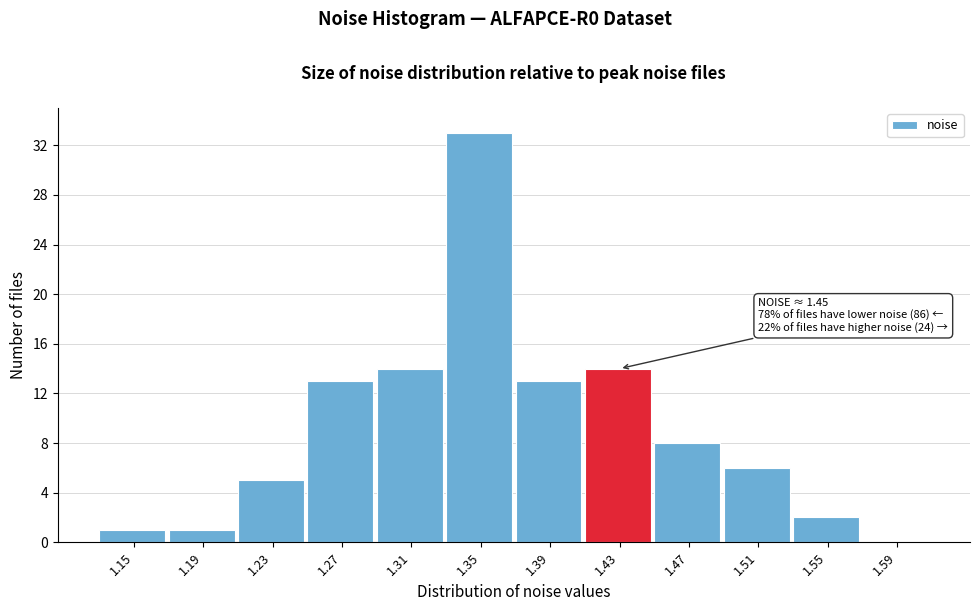

Reading right to left, list all the values displayed in this chart.

1.59=0	1.55=2	1.51=6	1.47=8	1.43=14	1.39=13	1.35=33	1.31=14	1.27=13	1.23=5	1.19=1	1.15=1